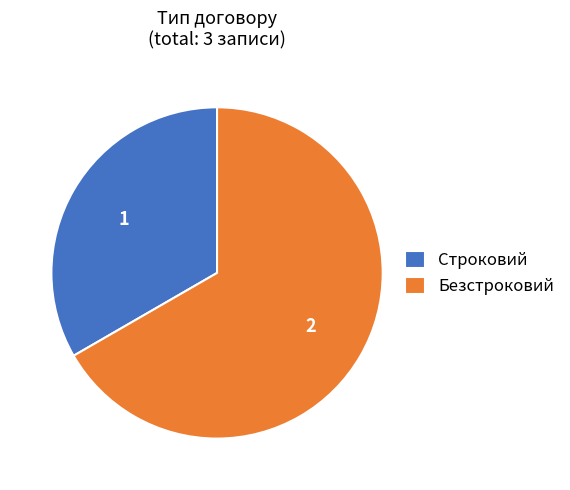

Rank the categories by value from lowest to highest.

Строковий, Безстроковий